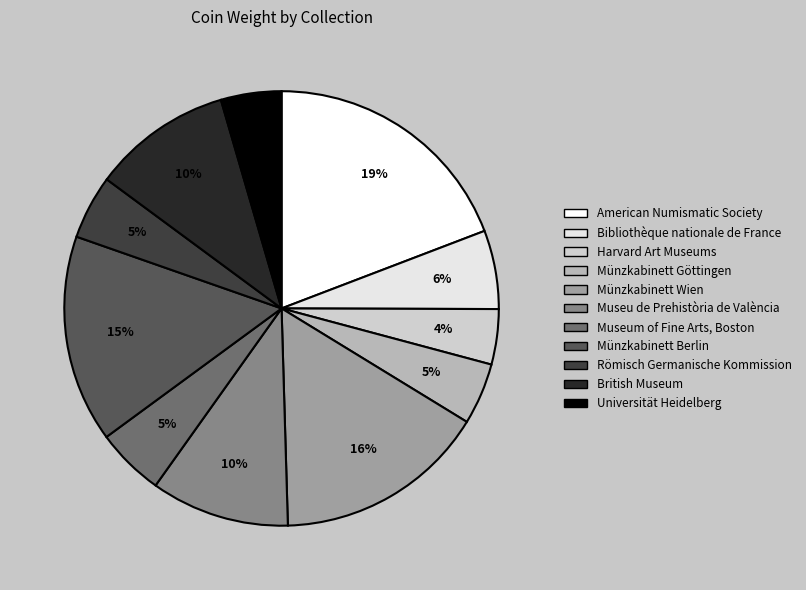

How many segments does this pie chart have?

11